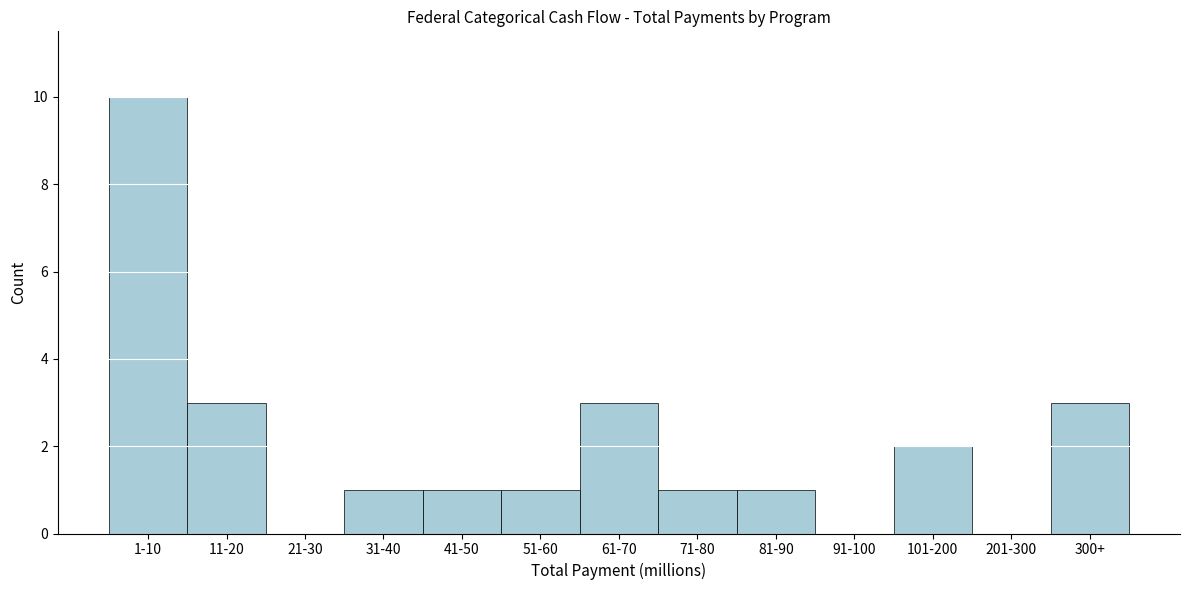

Reading left to right, what are all the values shown in this chart?

1-10=10	11-20=3	21-30=0	31-40=1	41-50=1	51-60=1	61-70=3	71-80=1	81-90=1	91-100=0	101-200=2	201-300=0	300+=3